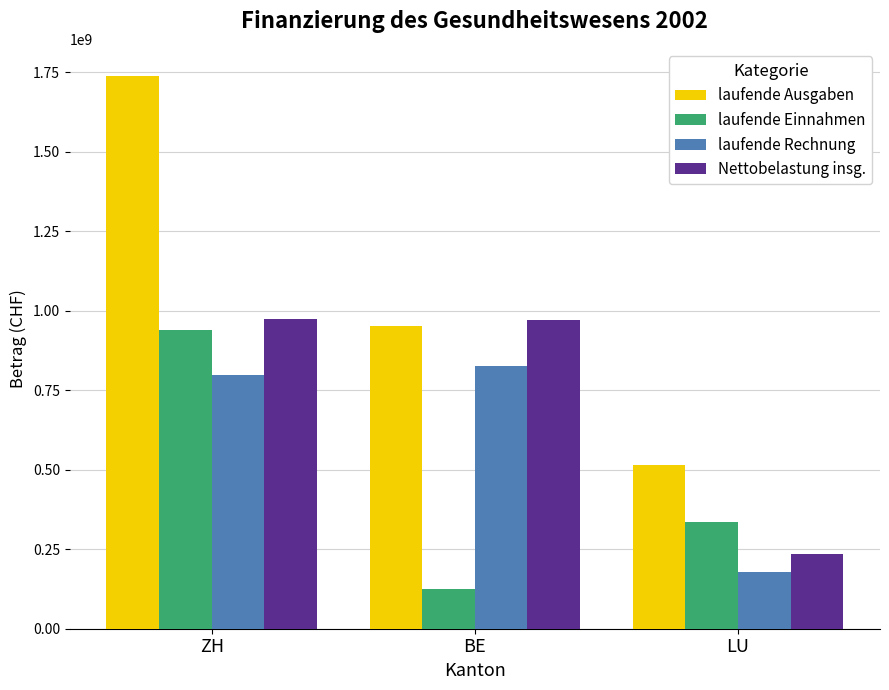

Which category has the highest value in the laufende Ausgaben series?

ZH